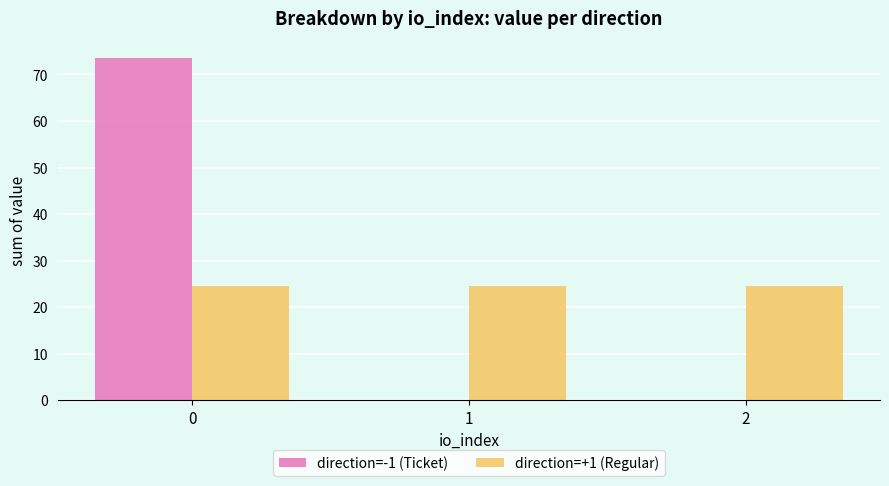

True or false: direction=-1 (Ticket) has a value of 0.0 at 1.

True